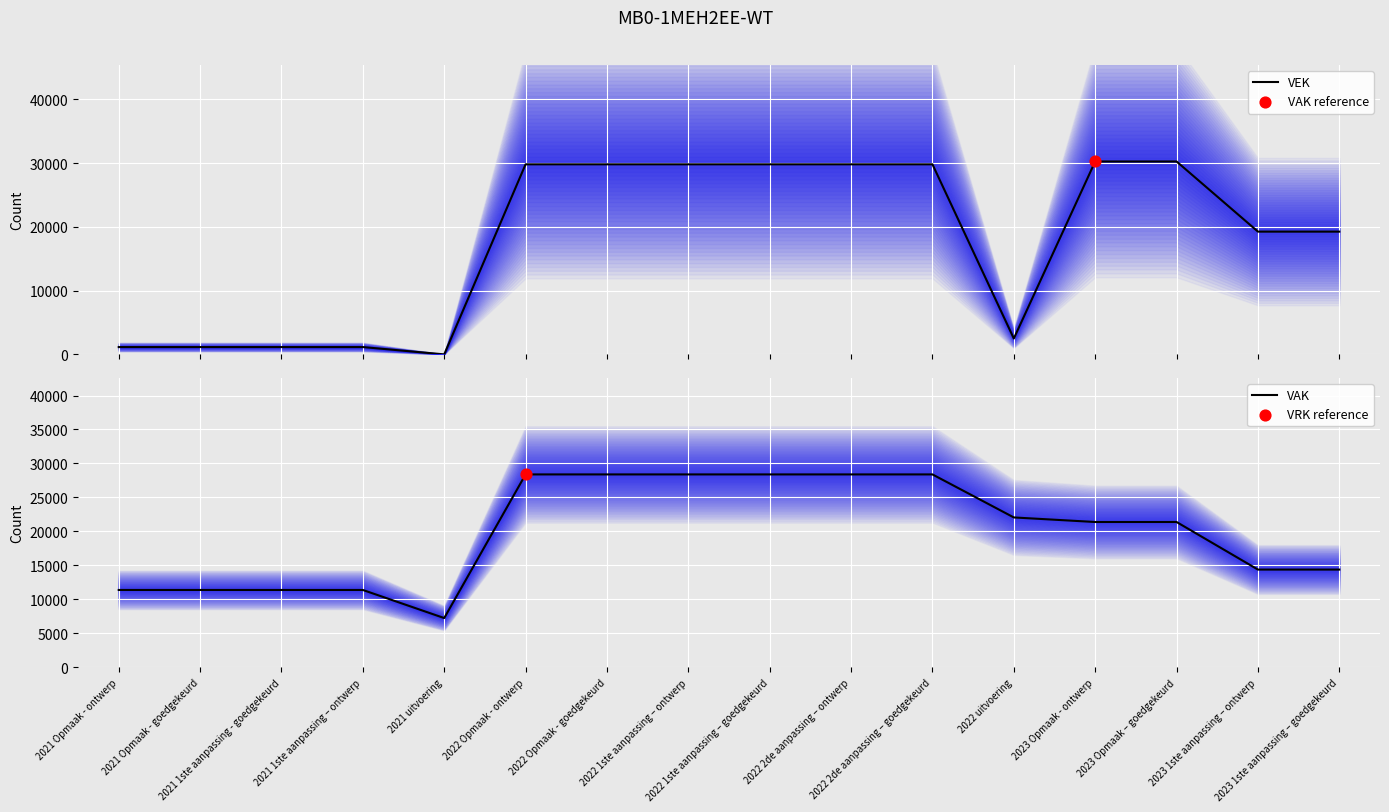

What are all the series names shown in the legend?

VEK, VAK